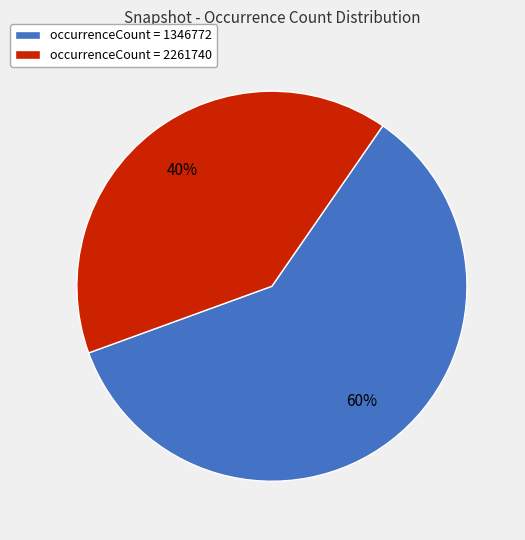

Combined, do occurrenceCount = 1346772 and occurrenceCount = 2261740 account for over 50%?

Yes